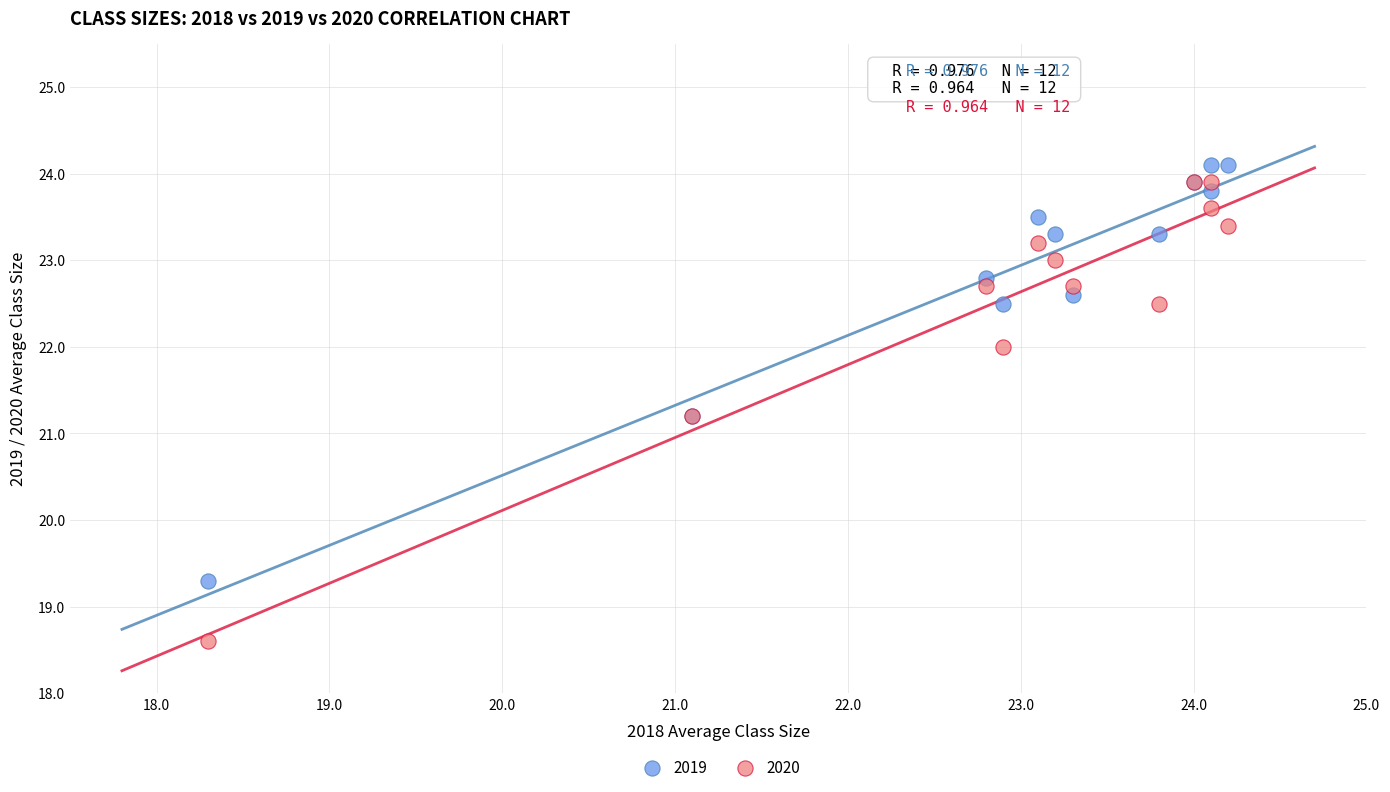

What is the X range (max minus min) for the scatter plot?

5.9